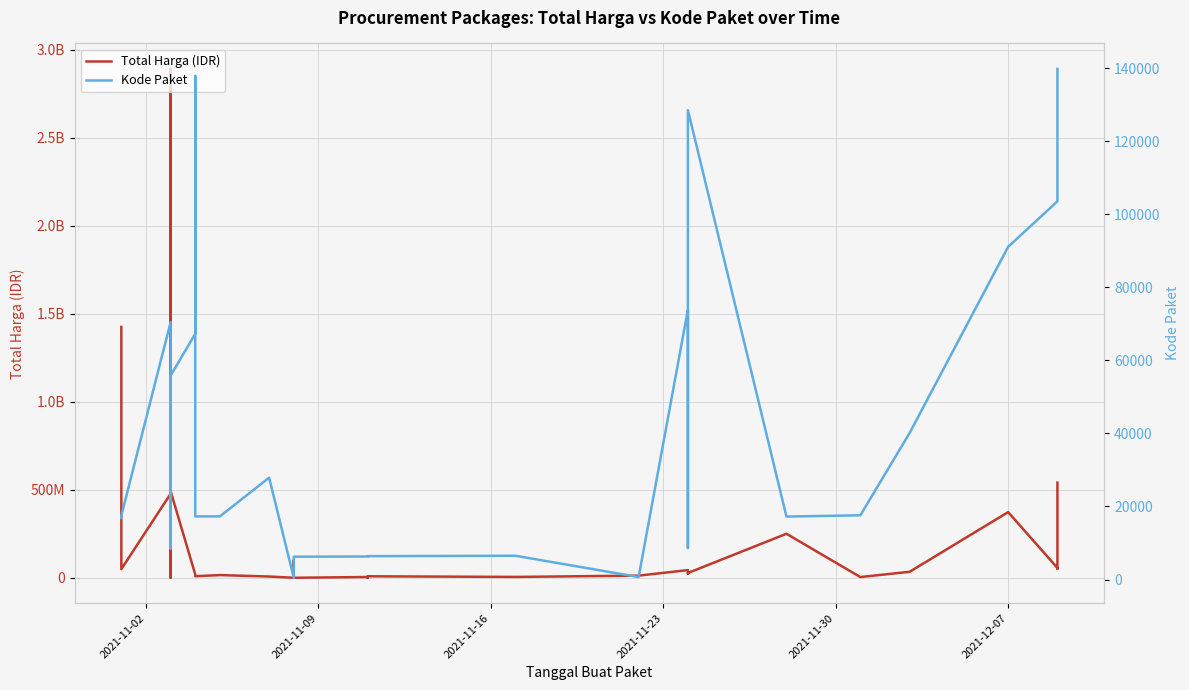

Which series has the widest spread of values?

Total Harga (IDR)